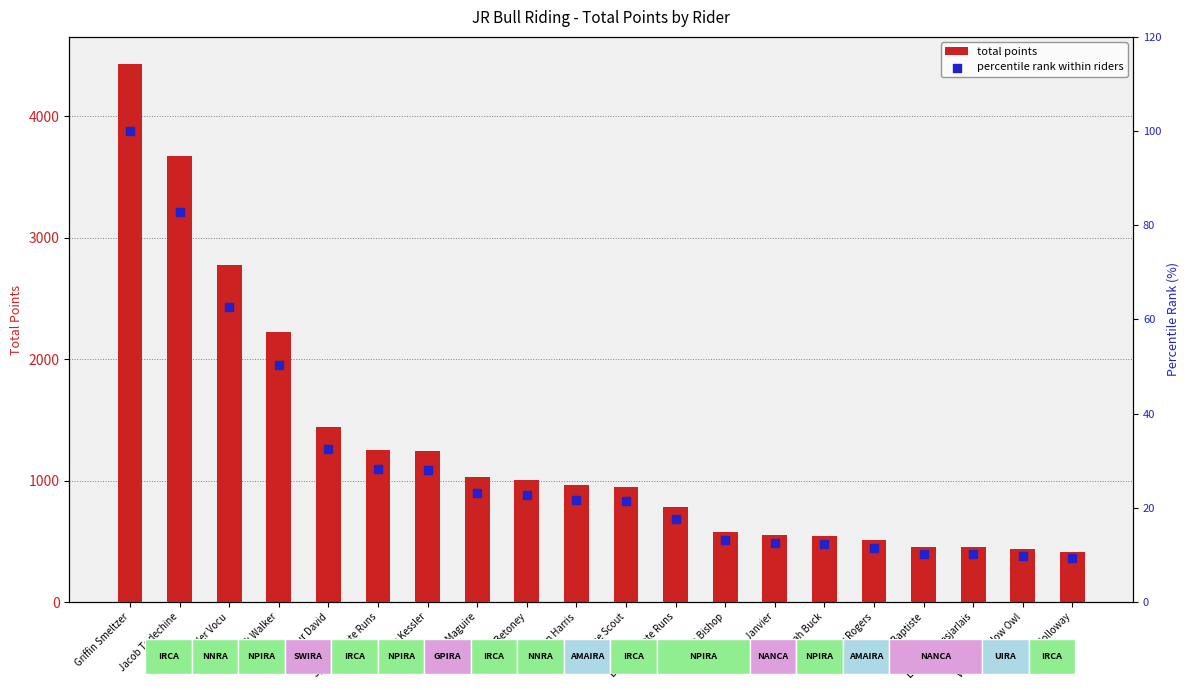

Which series contains the lowest Y value?

percentile rank within riders